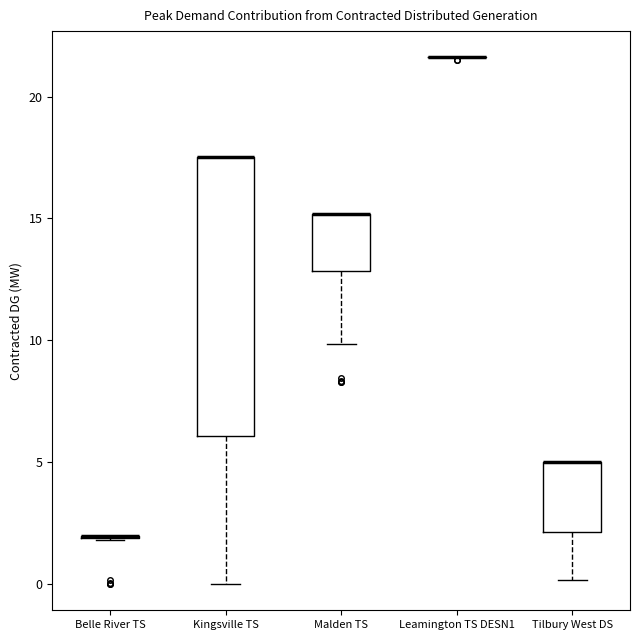

Which box is the tallest, from its lower edge to its upper edge?

Kingsville TS